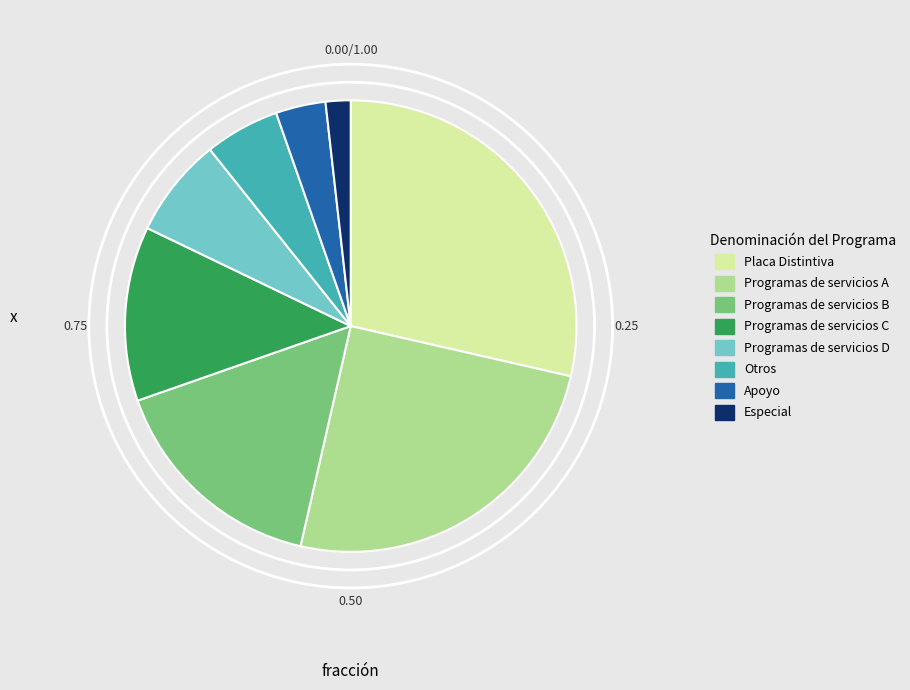

Which has a higher value, Otros or Programas de servicios A?

Programas de servicios A